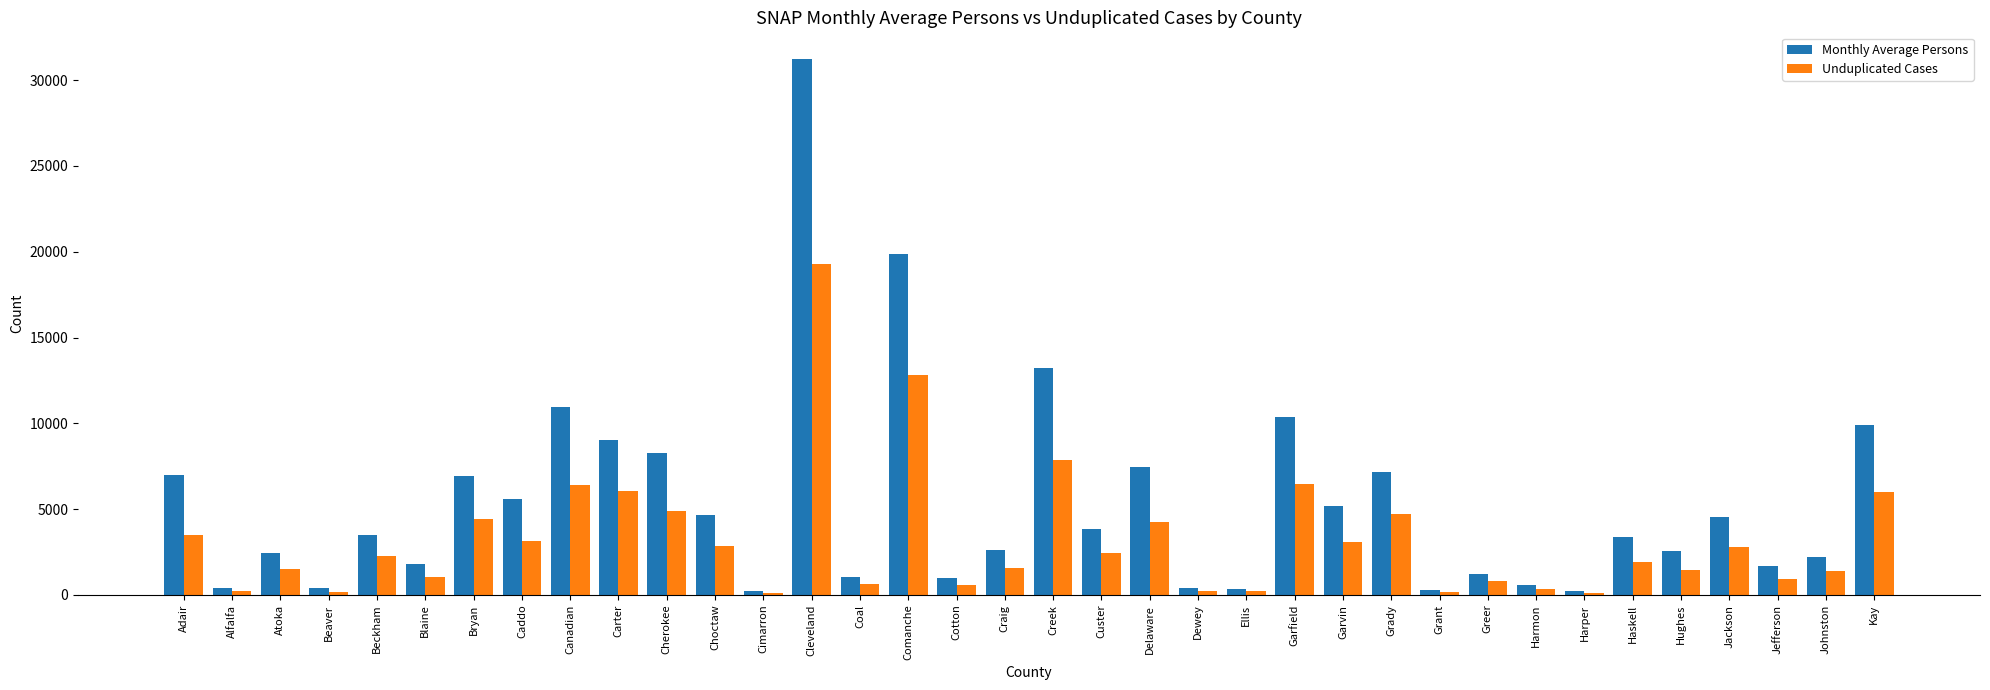

How many values in the Monthly Average Persons series are below 3509?

18